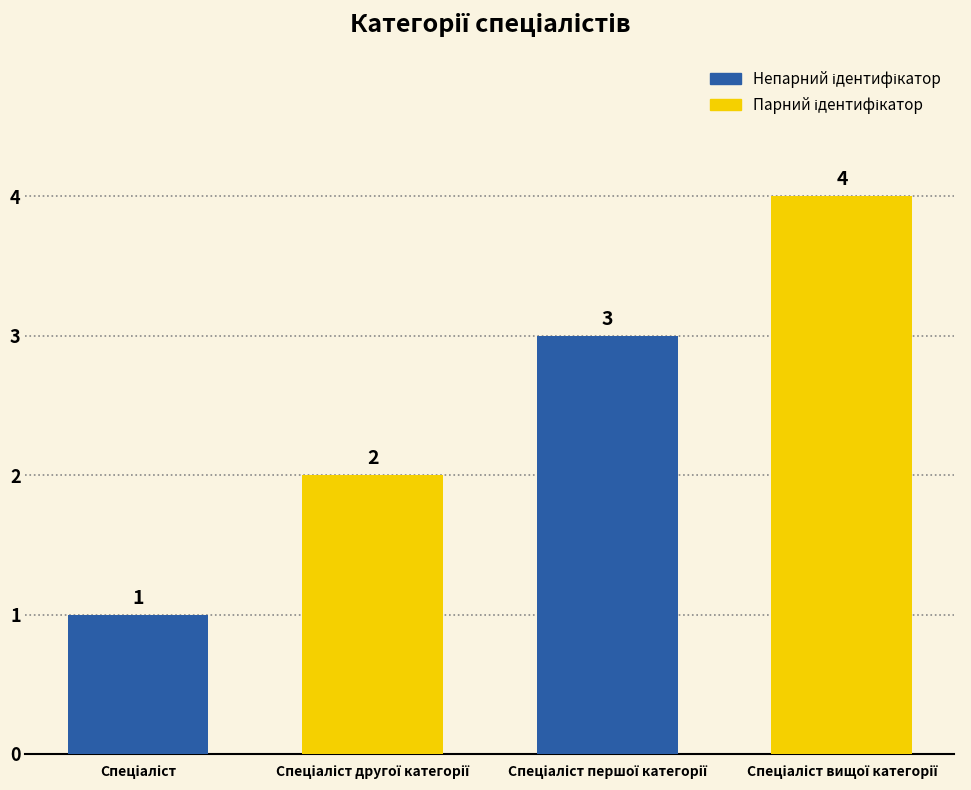

Between Спеціаліст вищої категорії and Спеціаліст другої категорії, which is larger?

Спеціаліст вищої категорії